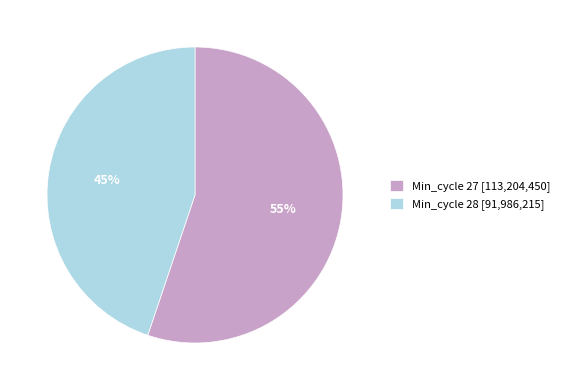

Count the number of slices in the pie.

2